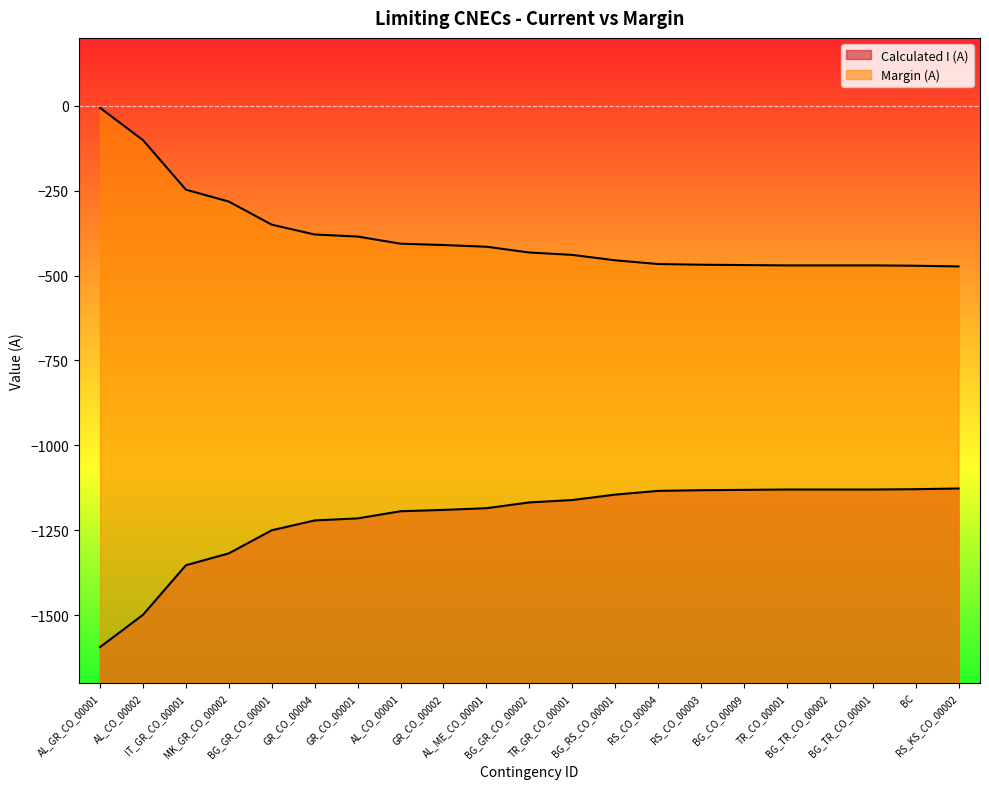

True or false: Calculated I (A) has a value of -1633 at BC.

False